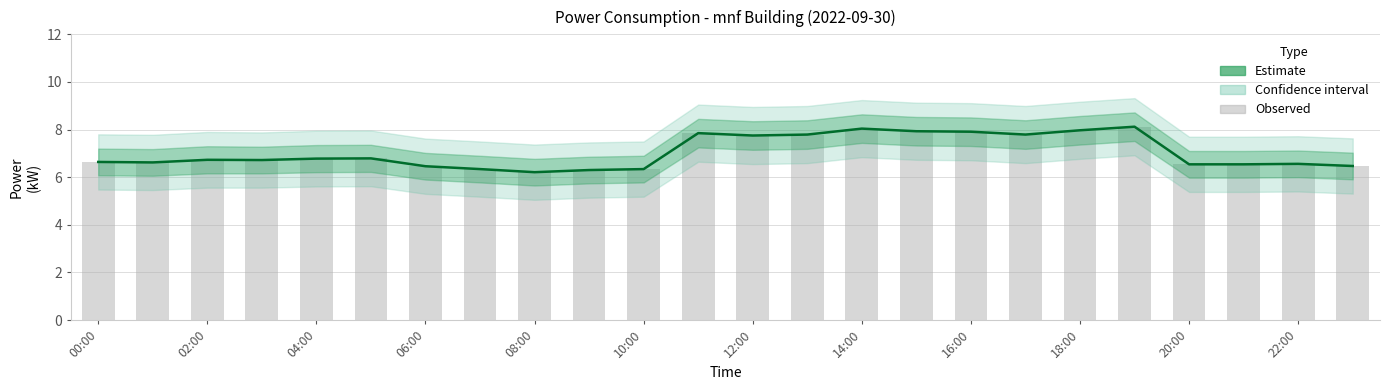

How many Estimate values are between 6 and 7?

15